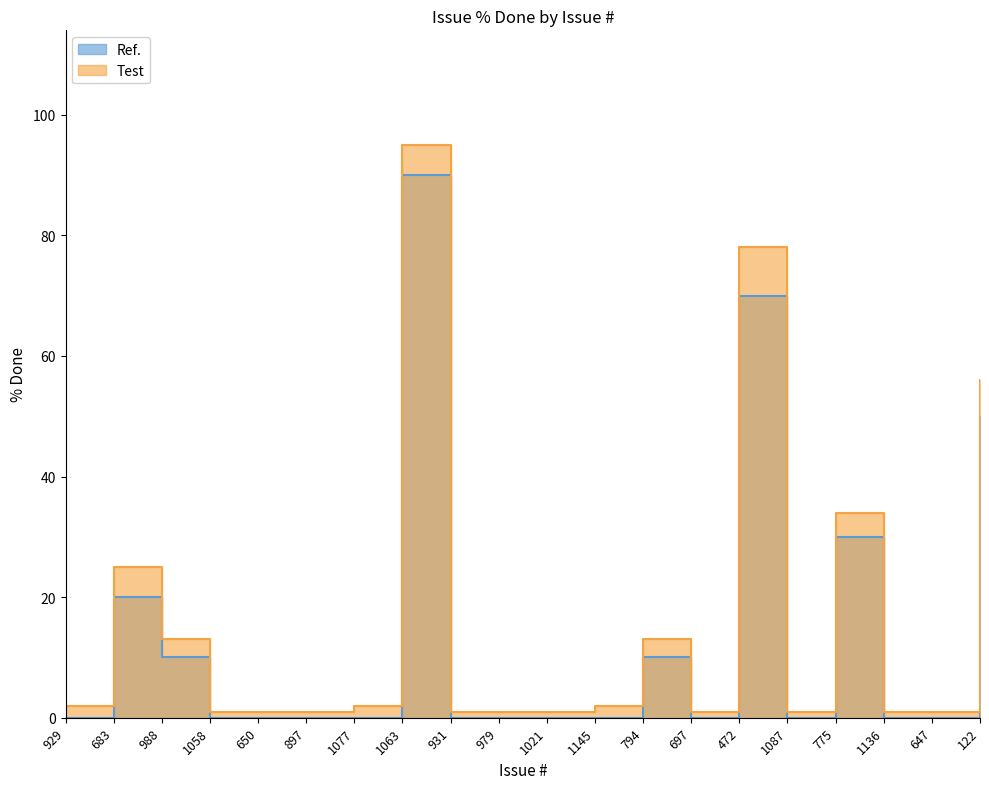

True or false: Ref. and Test cross at least once.

False